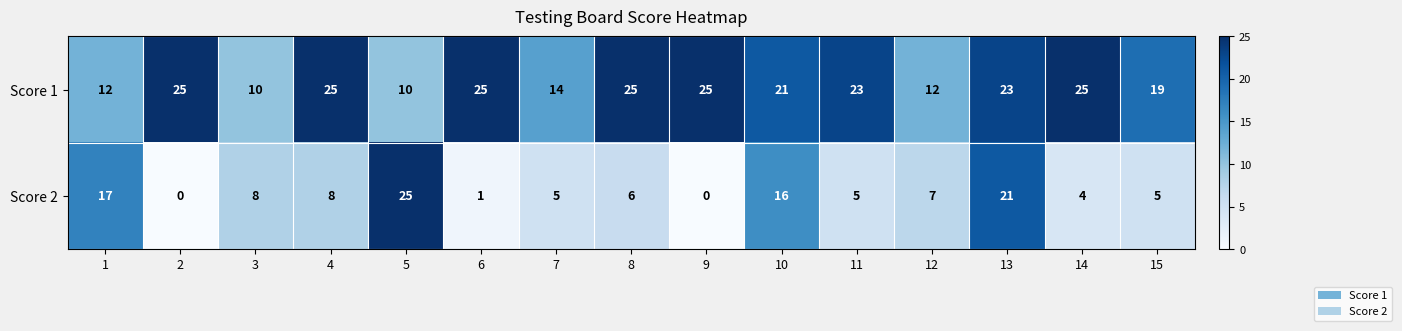

Rank the series by their average value, from lowest to highest.

Score 2, Score 1